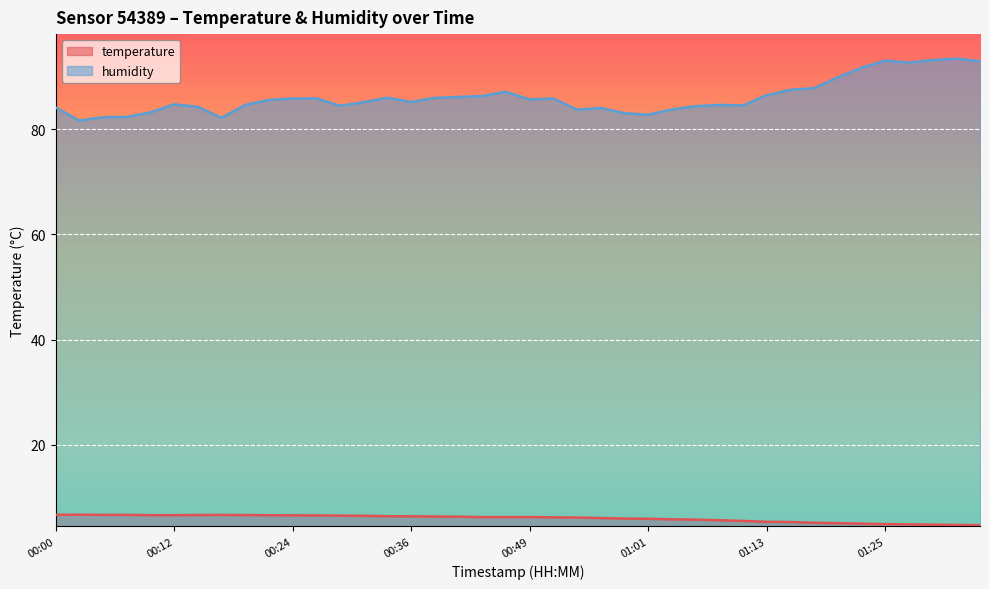

What is the spread (max minus min) of values at 01:18?

82.6